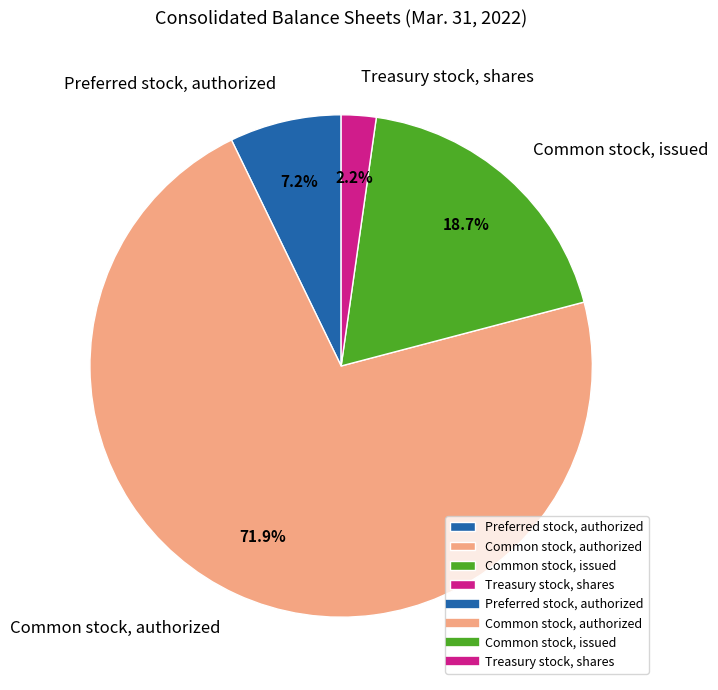

What is the majority slice?

Common stock, authorized